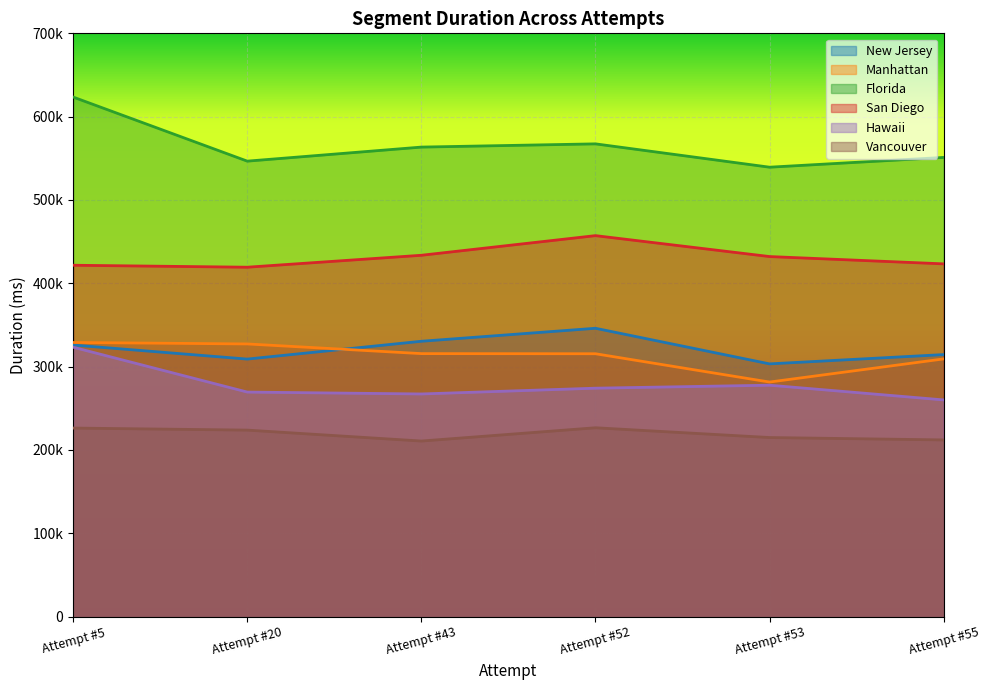

Reading left to right, list all the values displayed in this chart.

New Jersey: Attempt #5=325901	Attempt #20=309053	Attempt #43=330441	Attempt #52=346029	Attempt #53=303296	Attempt #55=314450
Manhattan: Attempt #5=328989	Attempt #20=327222	Attempt #43=315619	Attempt #52=315462	Attempt #53=281487	Attempt #55=309263
Florida: Attempt #5=623524	Attempt #20=546612	Attempt #43=563473	Attempt #52=567349	Attempt #53=539348	Attempt #55=551077
San Diego: Attempt #5=421669	Attempt #20=419315	Attempt #43=433637	Attempt #52=457204	Attempt #53=432101	Attempt #55=423322
Hawaii: Attempt #5=323282	Attempt #20=269474	Attempt #43=267191	Attempt #52=274142	Attempt #53=277700	Attempt #55=260051
Vancouver: Attempt #5=226268	Attempt #20=223815	Attempt #43=210699	Attempt #52=226626	Attempt #53=214905	Attempt #55=212038